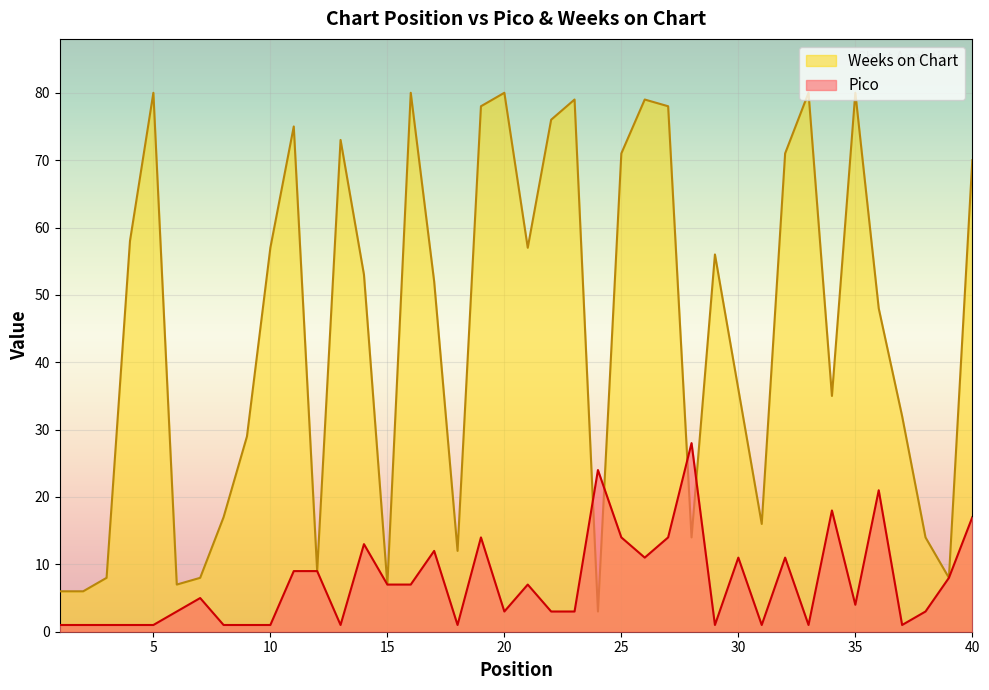

After their last crossing, which series has the higher values: Pico or Weeks on Chart?

Weeks on Chart